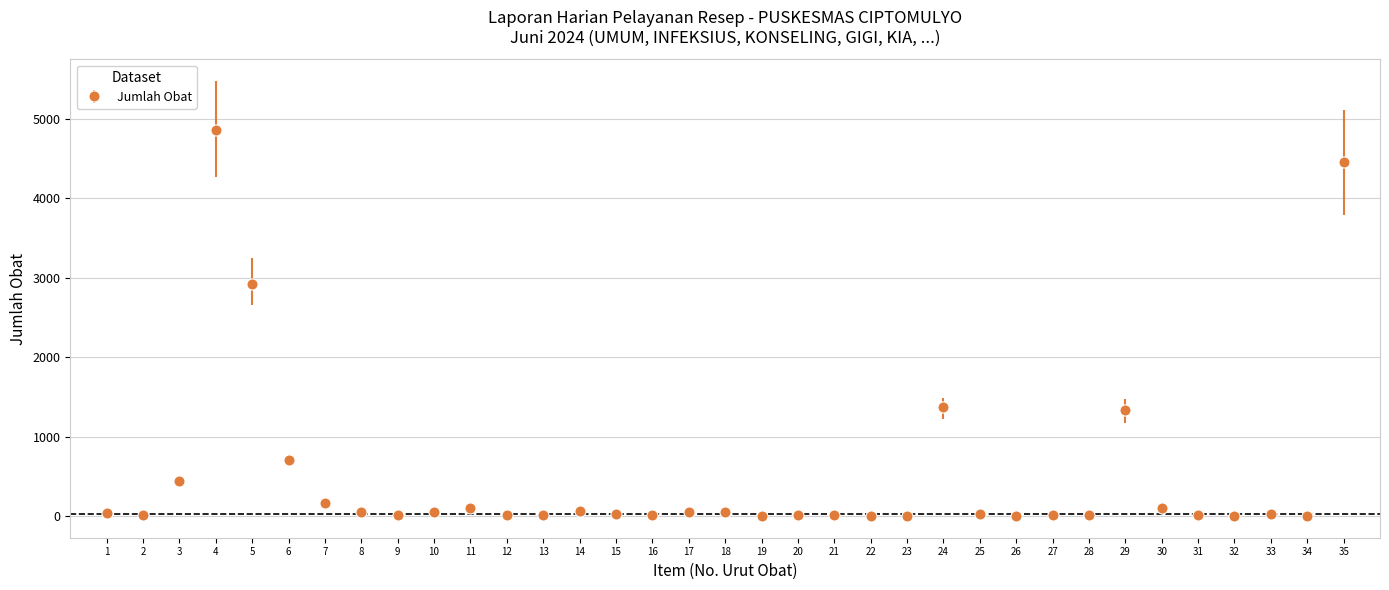

What is the greatest value displayed?

4858.0